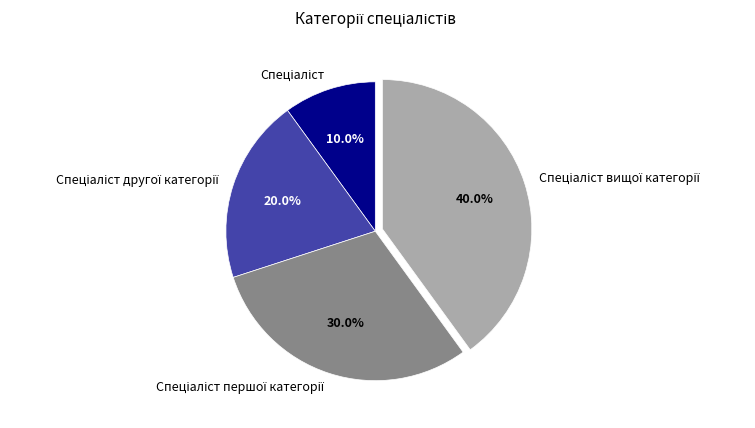

Is there any slice that represents more than half of the pie?

No